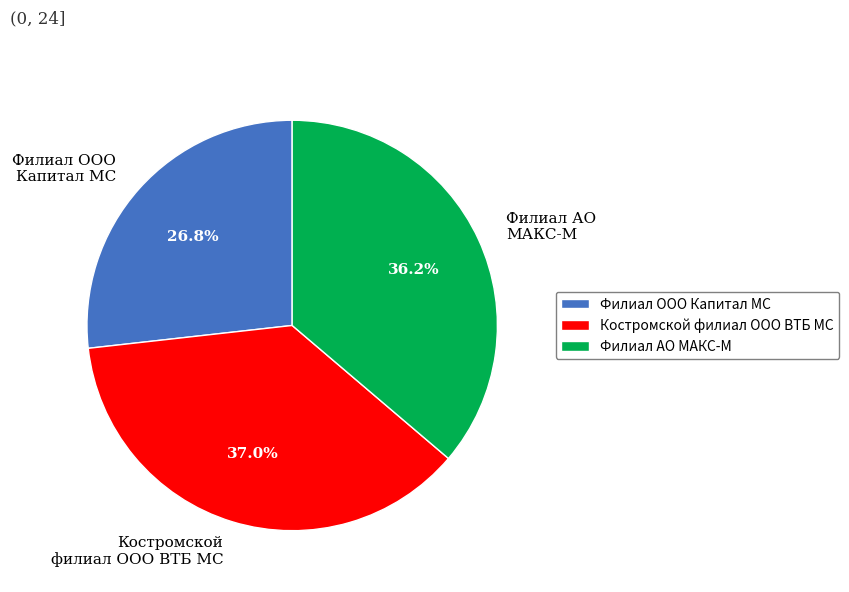

What is the ratio of the value at Филиал ООО Капитал МС to the value at Филиал АО МАКС-М?

0.7